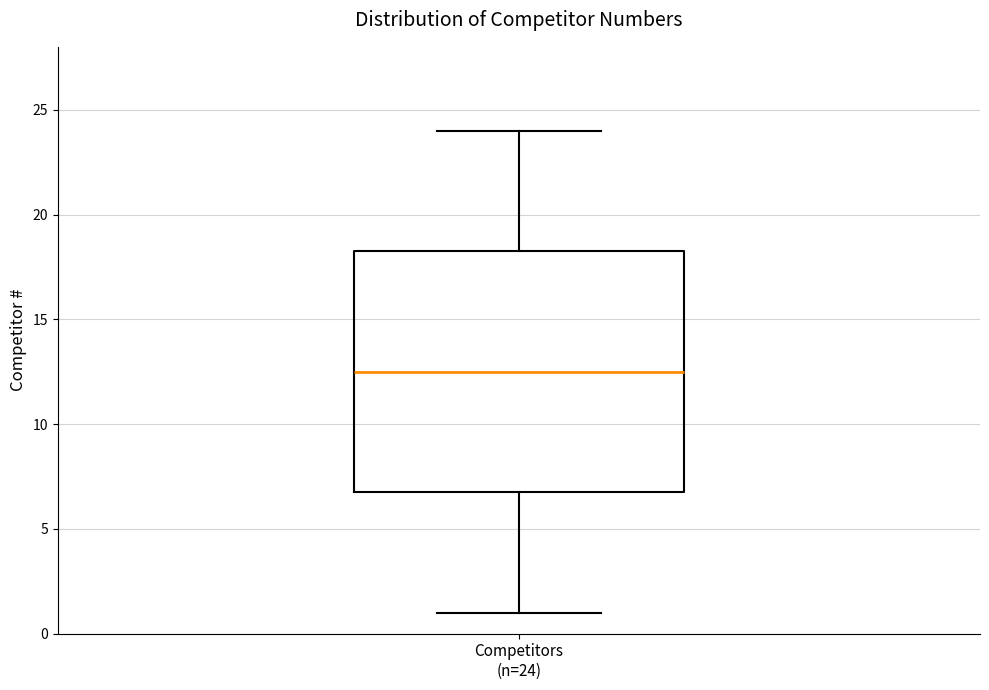

Where is the lower edge of the box for Competitors (n=24) on the y-axis? The values are not printed on the chart, so give them approximately, as read against the axis.

7.0